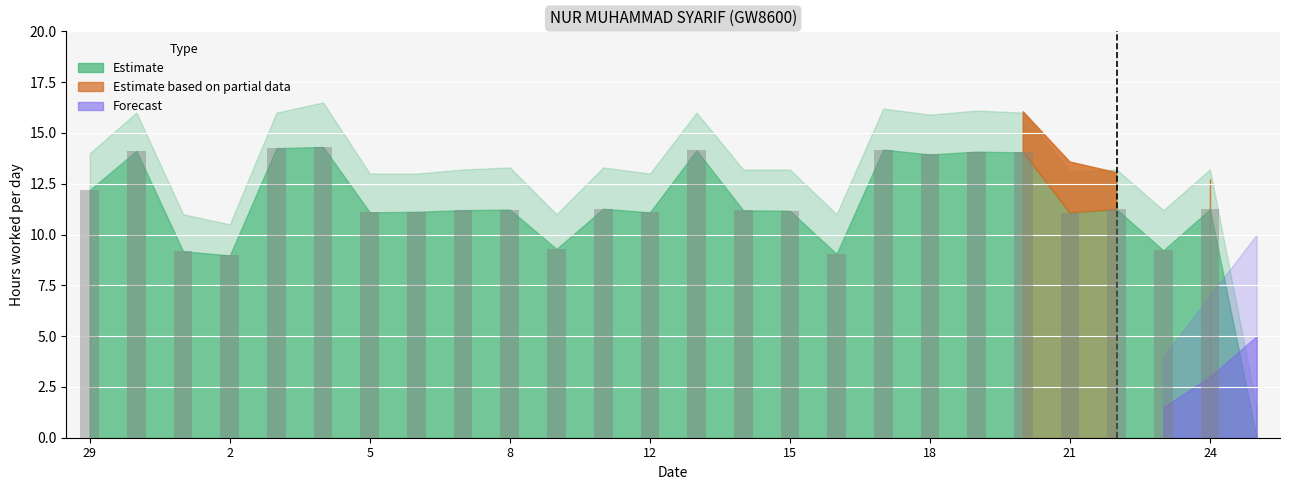

What is the sum of all values?

293.9